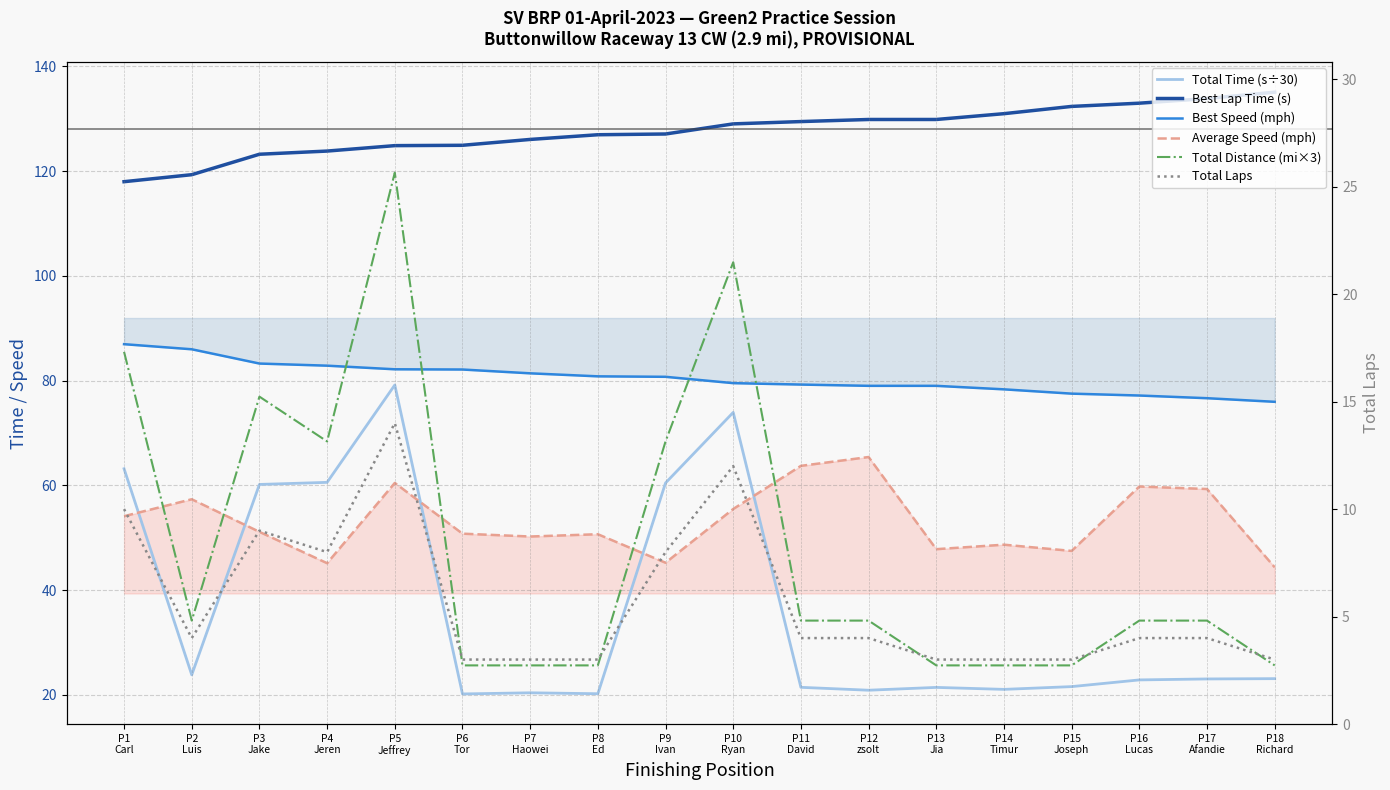

Rank the categories by Average Speed (mph) value from highest to lowest.

P12
zsolt, P11
David, P5
Jeffrey, P16
Lucas, P17
Afandie, P2
Luis, P10
Ryan, P1
Carl, P3
Jake, P6
Tor, P8
Ed, P7
Haowei, P14
Timur, P13
Jia, P15
Joseph, P9
Ivan, P4
Jeren, P18
Richard